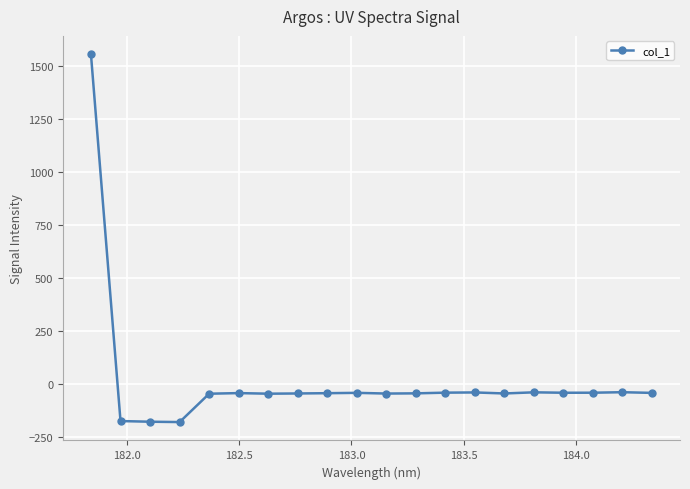

What is the average value?

18.5